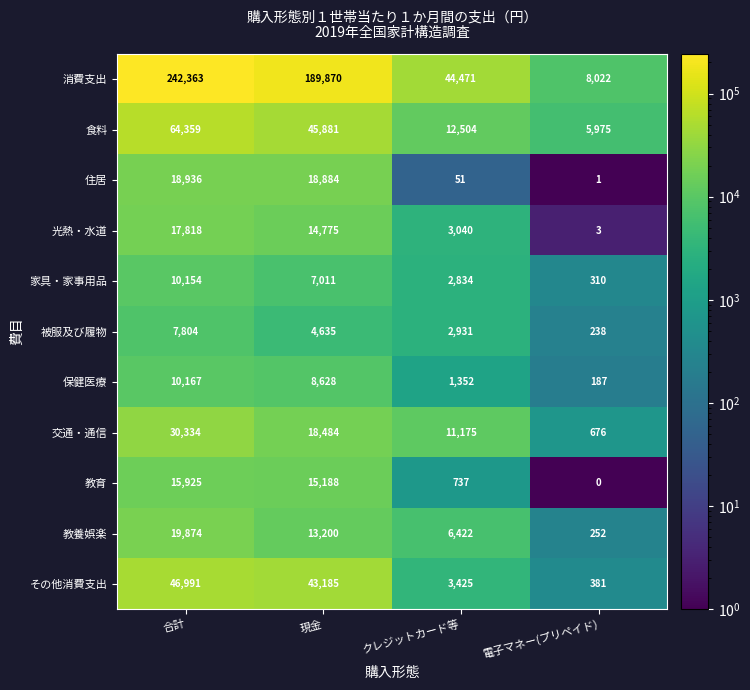

Is it true that 食料 equals 12504 at クレジットカード等?

True